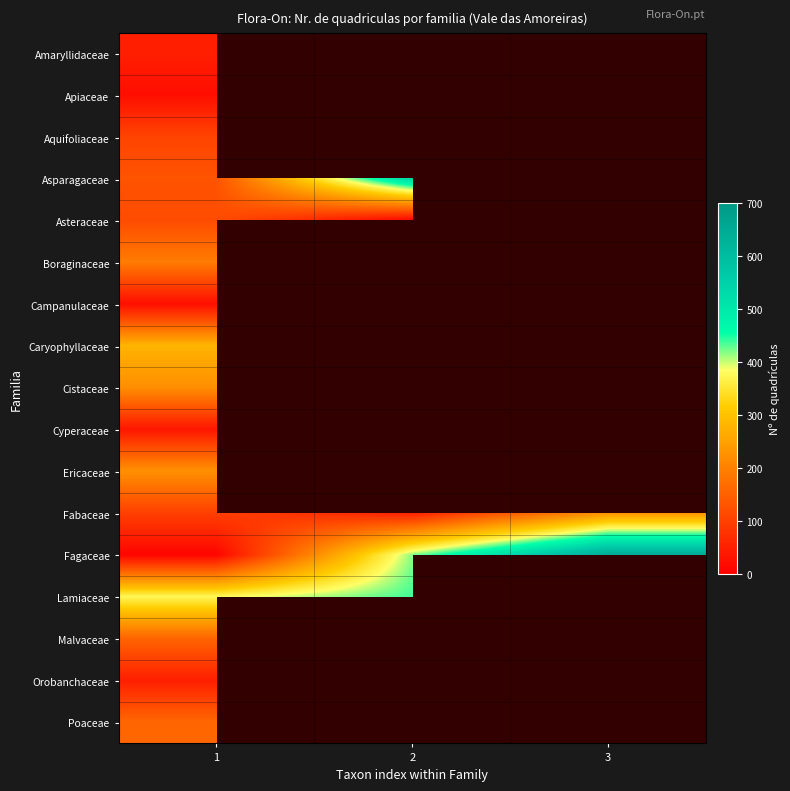

What is the total value across all series at 1?

2244.0